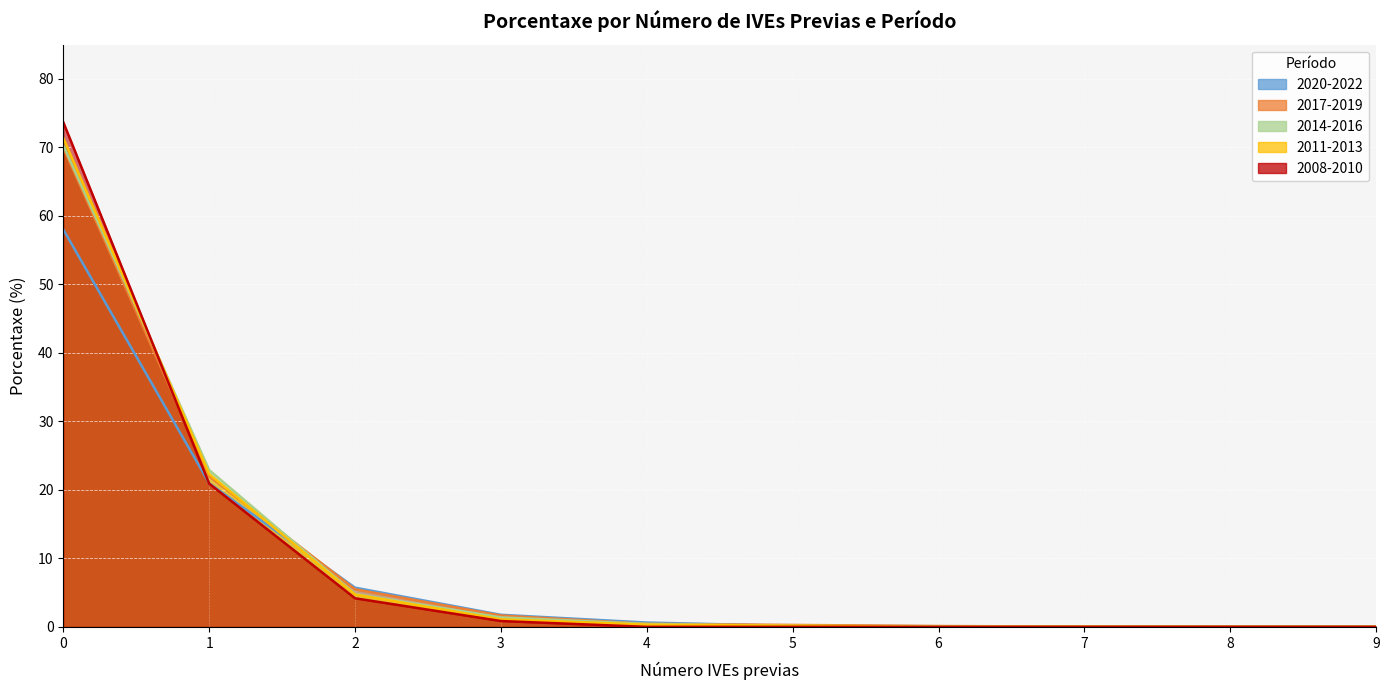

Reading left to right, transcribe all the data shown in this chart.

2020-2022: 0=58.0	1=21.0	2=5.7	3=1.8	4=0.6	5=0.1	6=0.1	7=0.1	8=0.0	9=0.0
2017-2019: 0=70.0	1=22.0	2=5.5	3=1.6	4=0.4	5=0.3	6=0.1	7=0.0	8=0.0	9=0.0
2014-2016: 0=70.3	1=22.9	2=4.8	3=1.4	4=0.4	5=0.1	6=0.0	7=0.0	8=0.0	9=0.0
2011-2013: 0=71.3	1=22.3	2=4.7	3=1.1	4=0.3	5=0.2	6=0.0	7=0.0	8=0.0	9=0.0
2008-2010: 0=73.7	1=20.9	2=4.2	3=0.8	4=0.0	5=0.0	6=0.0	7=0.0	8=0.0	9=0.0